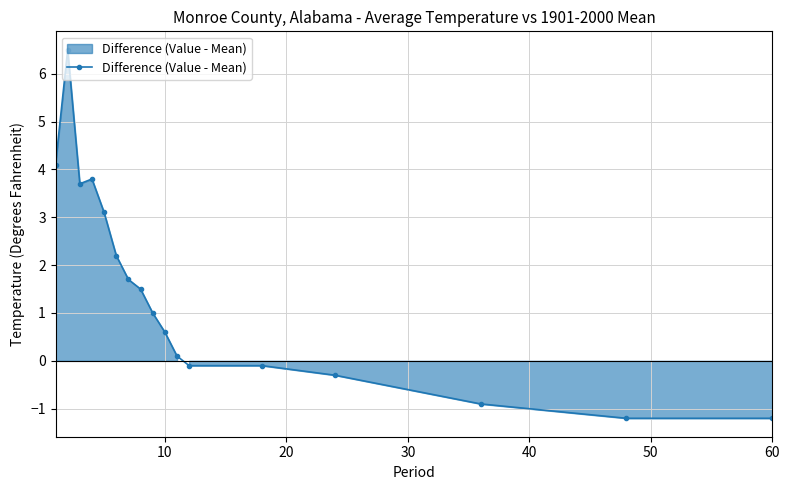

How many lines are shown in the chart?

1